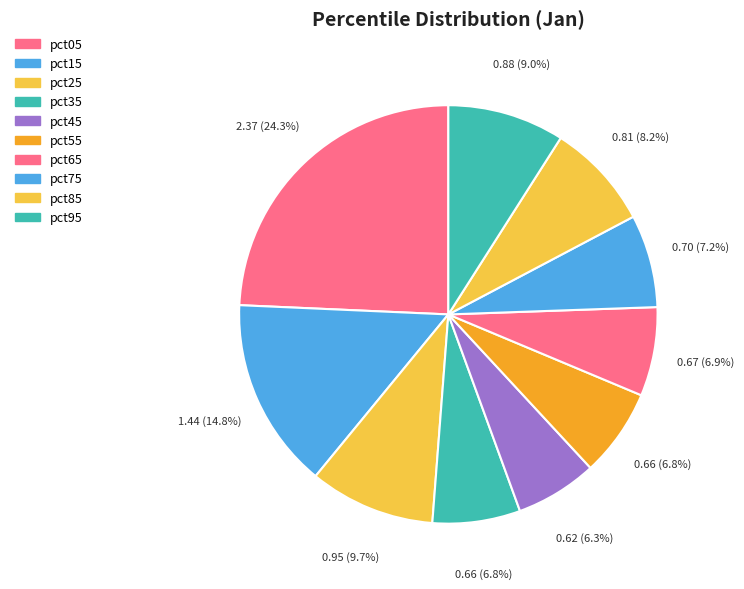

How many slices are in this pie chart?

10